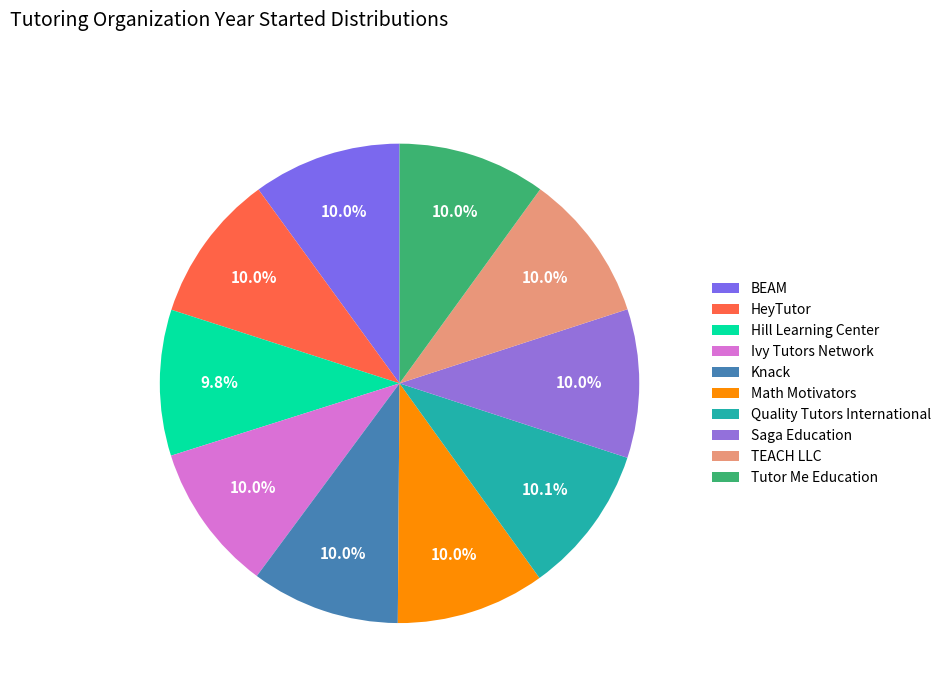

What is the total percentage of Quality Tutors International and Knack?

20.1%